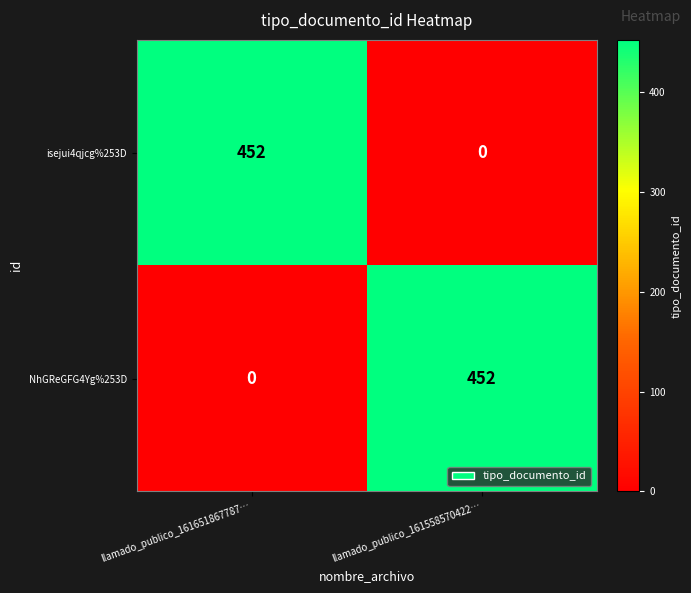

Reading left to right, list all the values displayed in this chart.

isejui4qjcg%253D: llamado_publico_161651867787…=452	llamado_publico_161558570422…=0
NhGReGFG4Yg%253D: llamado_publico_161651867787…=0	llamado_publico_161558570422…=452